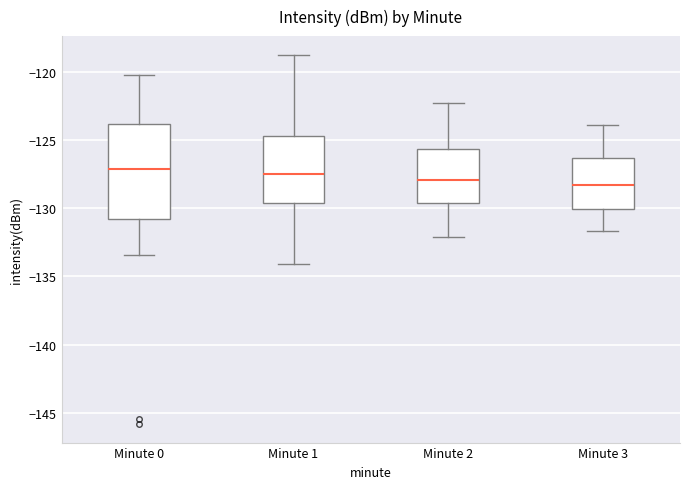

Comparing the boxes themselves (not the whiskers), which one is the tallest?

Minute 0